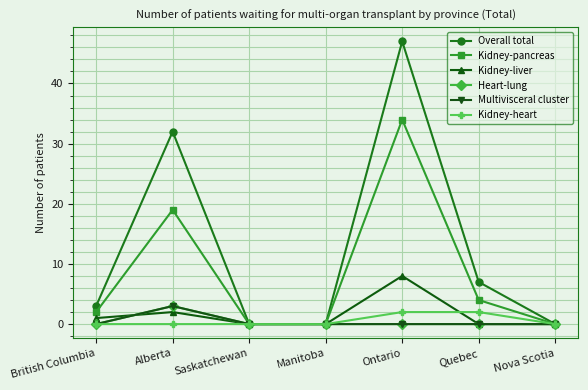

How many lines are shown in the chart?

6